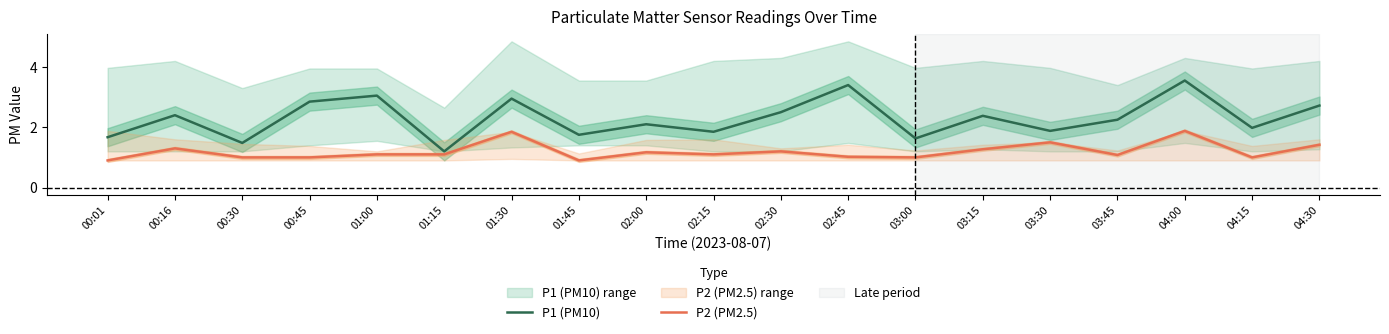

Reading left to right, list all the values displayed in this chart.

P1 (PM10): 1.7	2.4	1.5	2.9	3.0	1.2	3.0	1.8	2.1	1.9	2.5	3.4	1.6	2.4	1.9	2.2	3.5	2.0	2.7
P2 (PM2.5): 0.9	1.3	1.0	1.0	1.1	1.1	1.9	0.9	1.2	1.1	1.2	1.0	1.0	1.3	1.5	1.1	1.9	1.0	1.4